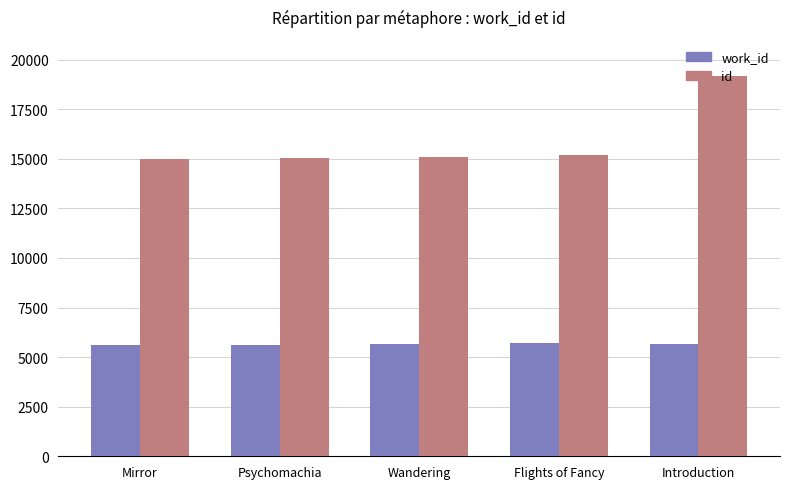

What is the difference between the highest and lowest values at Flights of Fancy?

9479